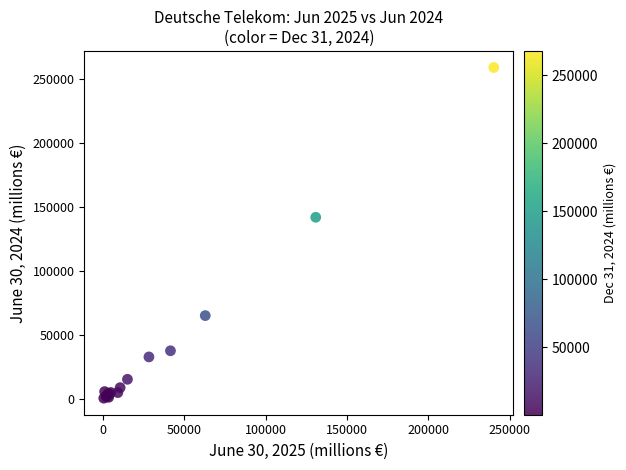

What Y value in the scatter plot is closest to 129506?

141641